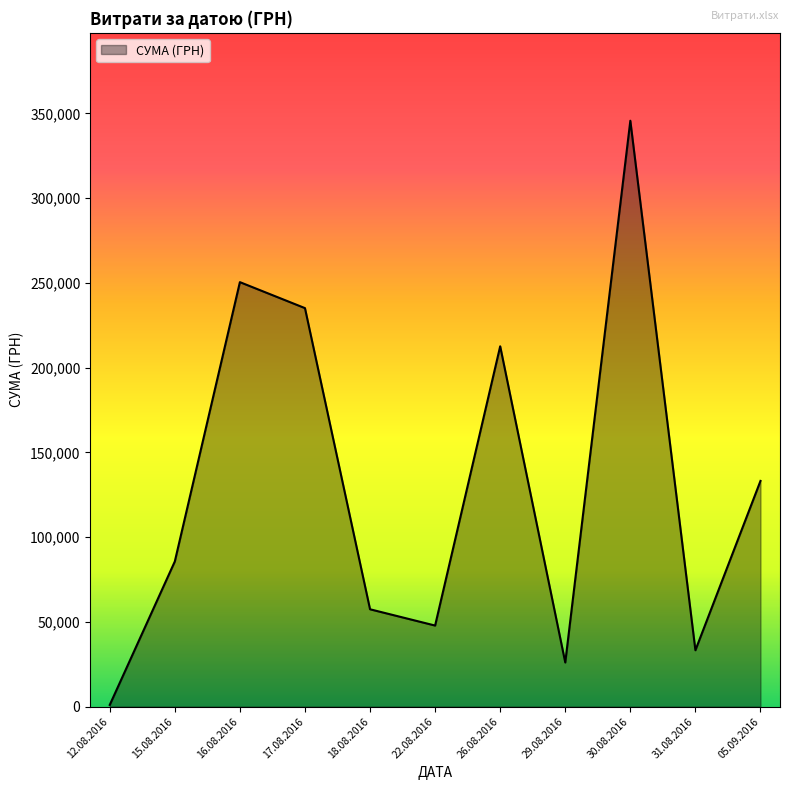

List the labels in order of value, largest first.

30.08.2016, 16.08.2016, 17.08.2016, 26.08.2016, 05.09.2016, 15.08.2016, 18.08.2016, 22.08.2016, 31.08.2016, 29.08.2016, 12.08.2016